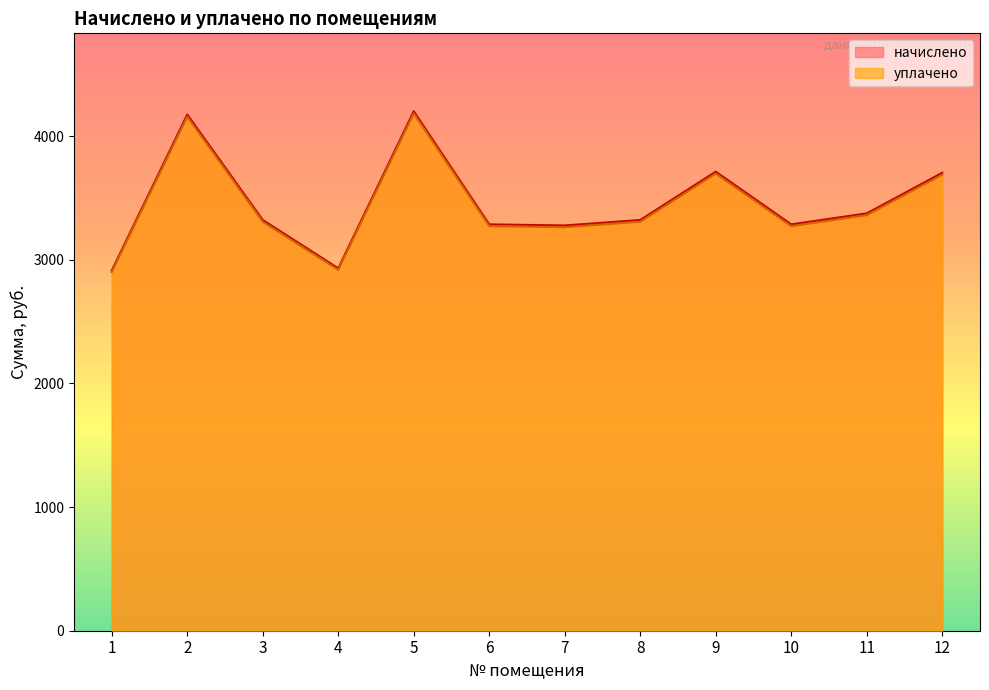

True or false: начислено and уплачено cross at least once.

False